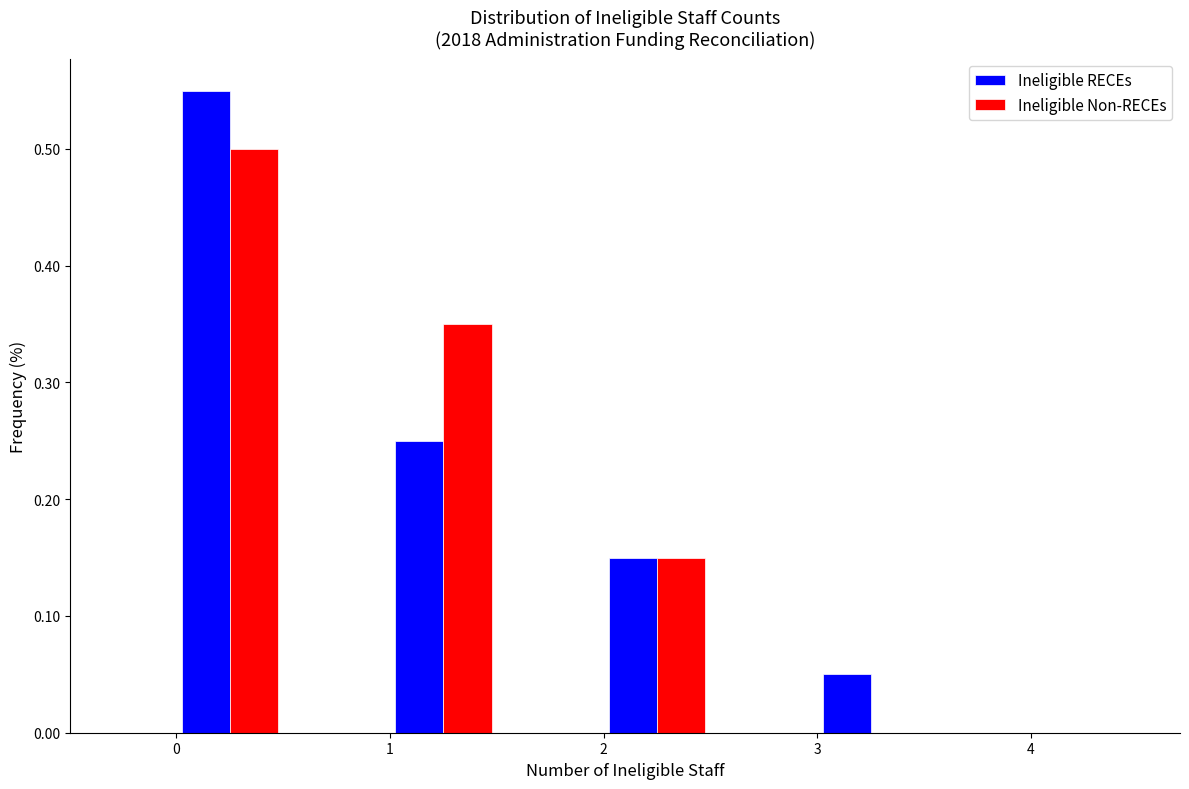

What is the height of the Ineligible RECEs bar covering 1.0 to 1.5 on the x-axis? The values are not printed on the chart, so give them approximately, as read against the axis.

0.25